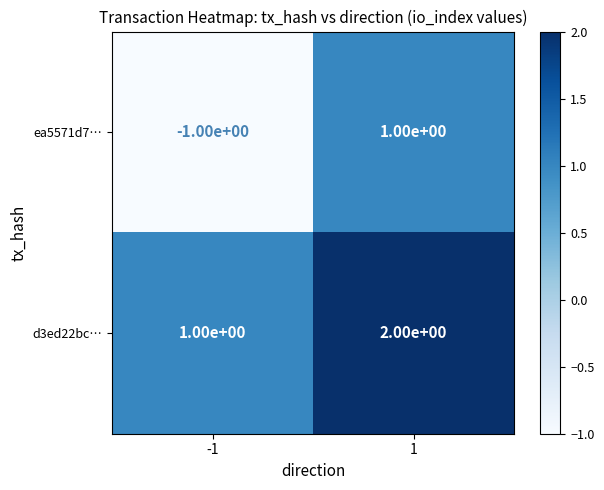

Between -1 and 1, which series saw the biggest shift?

ea5571d7…